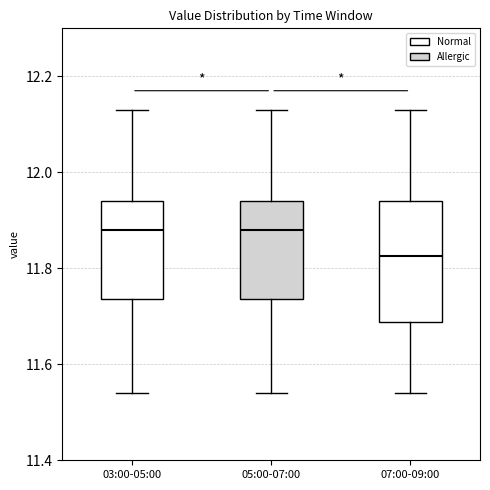

Where does the upper whisker of the box for 07:00-09:00 end on the y-axis? The values are not printed on the chart, so give them approximately, as read against the axis.

12.14